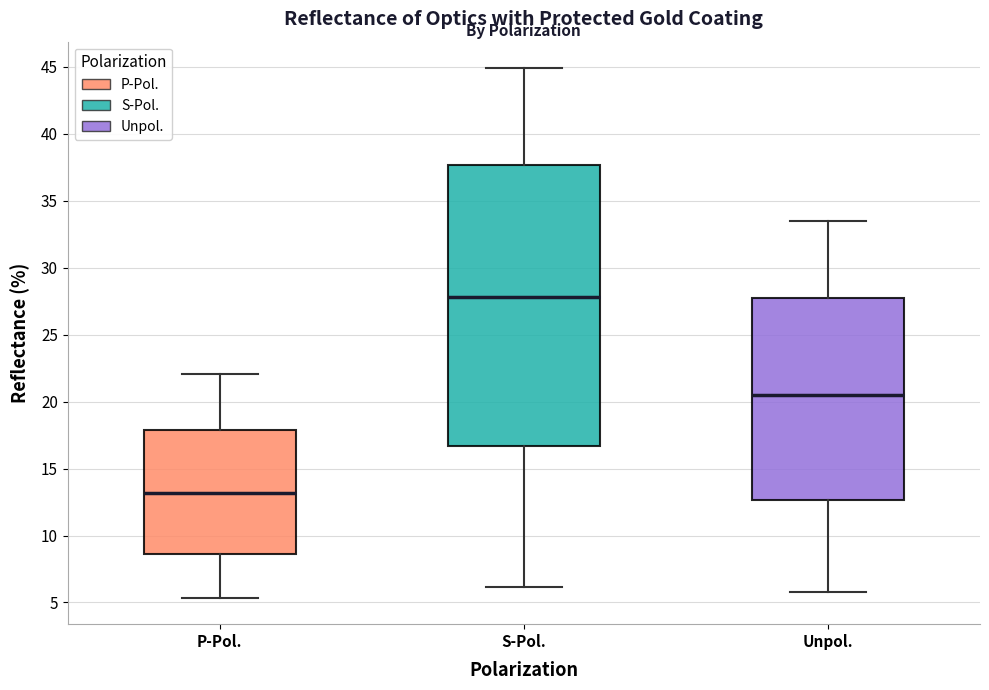

Where does the upper whisker of the box for Unpol. end on the y-axis? The values are not printed on the chart, so give them approximately, as read against the axis.

33.5